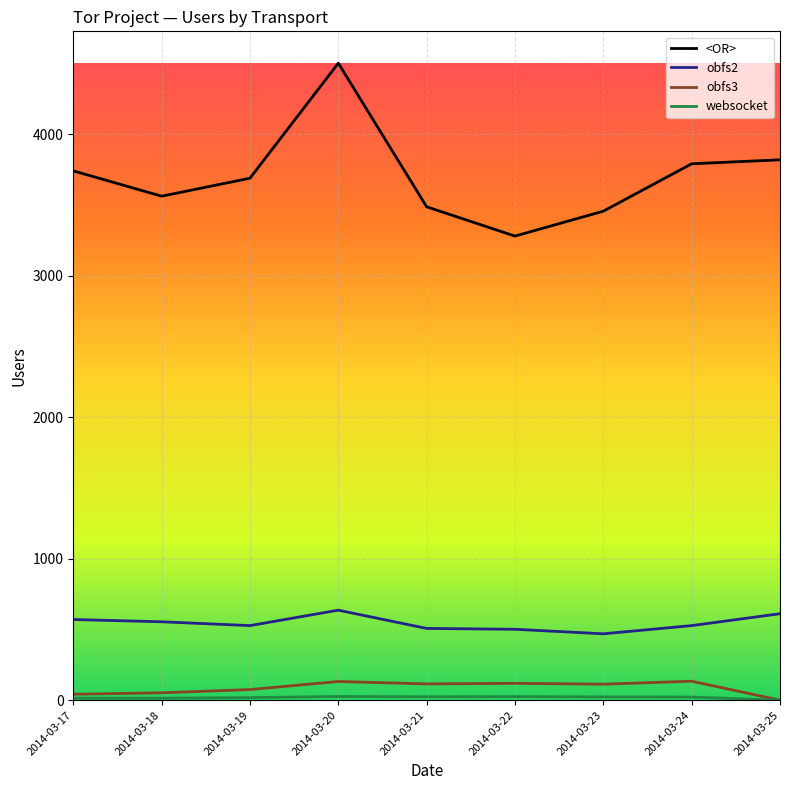

What is the difference between the second highest and minimum values in the obfs2 series?

142